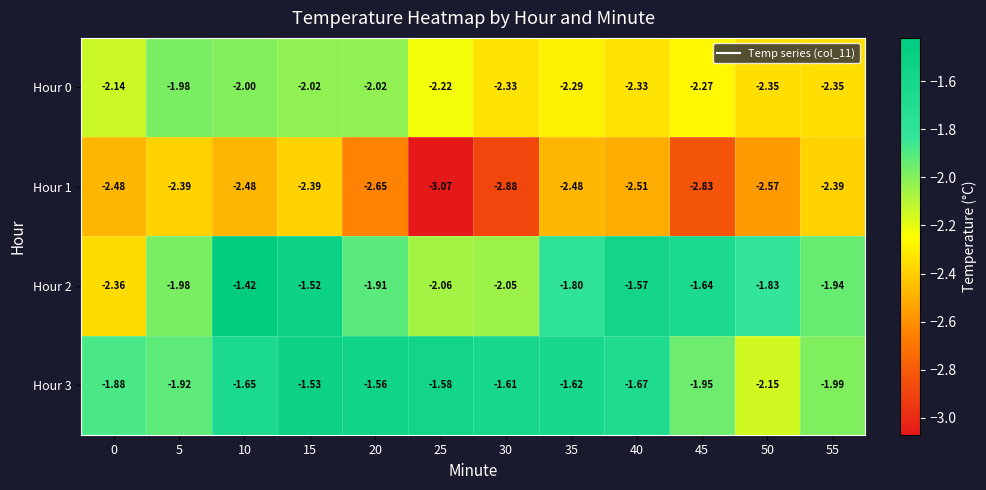

Is the value of Hour 1 at 0 greater than the value of Hour 0 at 5?

No